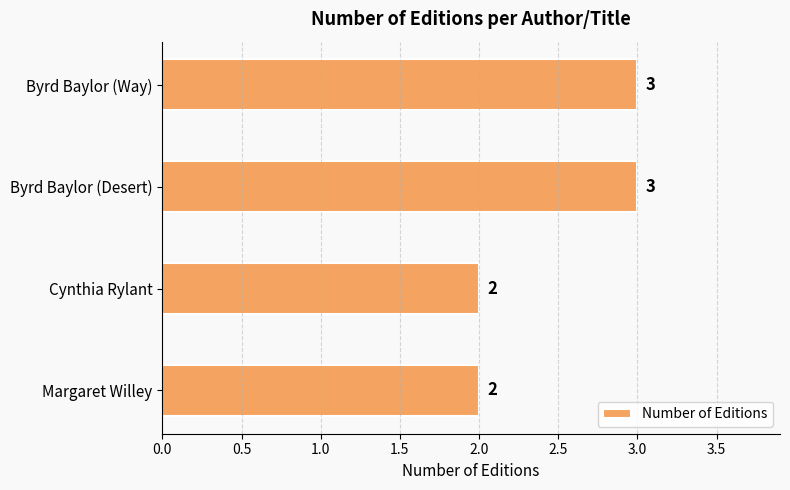

What is the sum of all values?

10